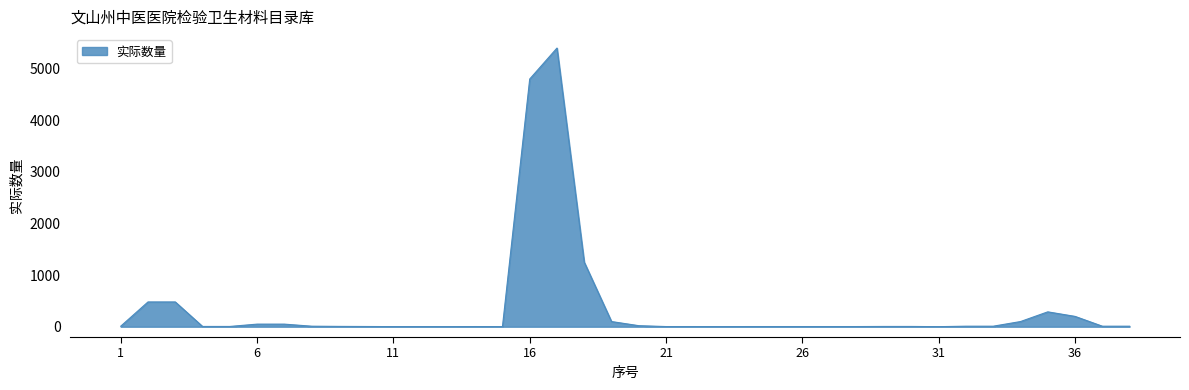

How many lines are shown in the chart?

1